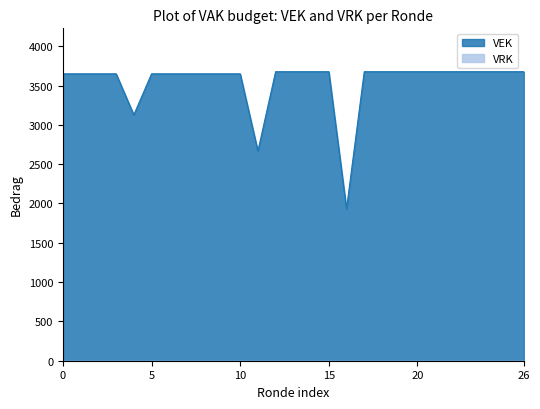

How many values are below 3676?

13